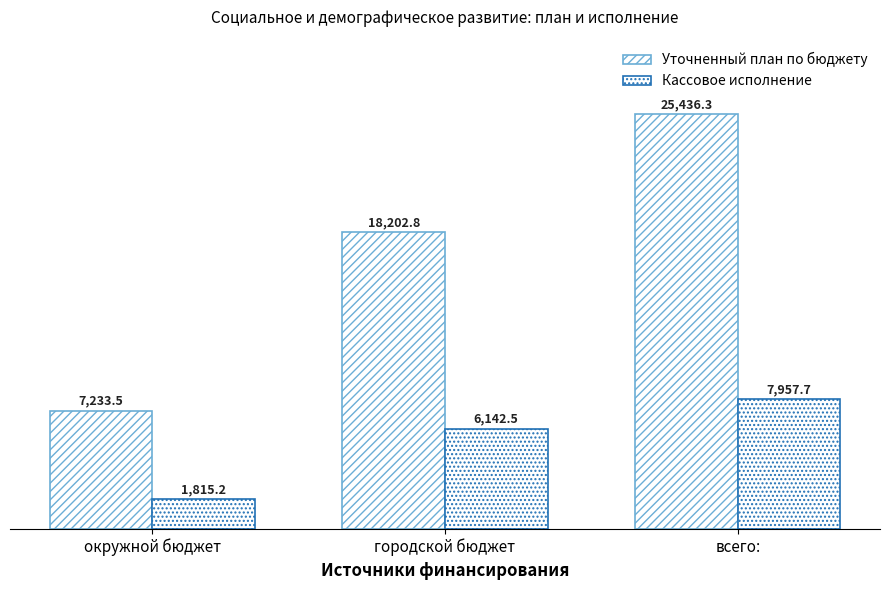

Count the number of categories in the chart.

3